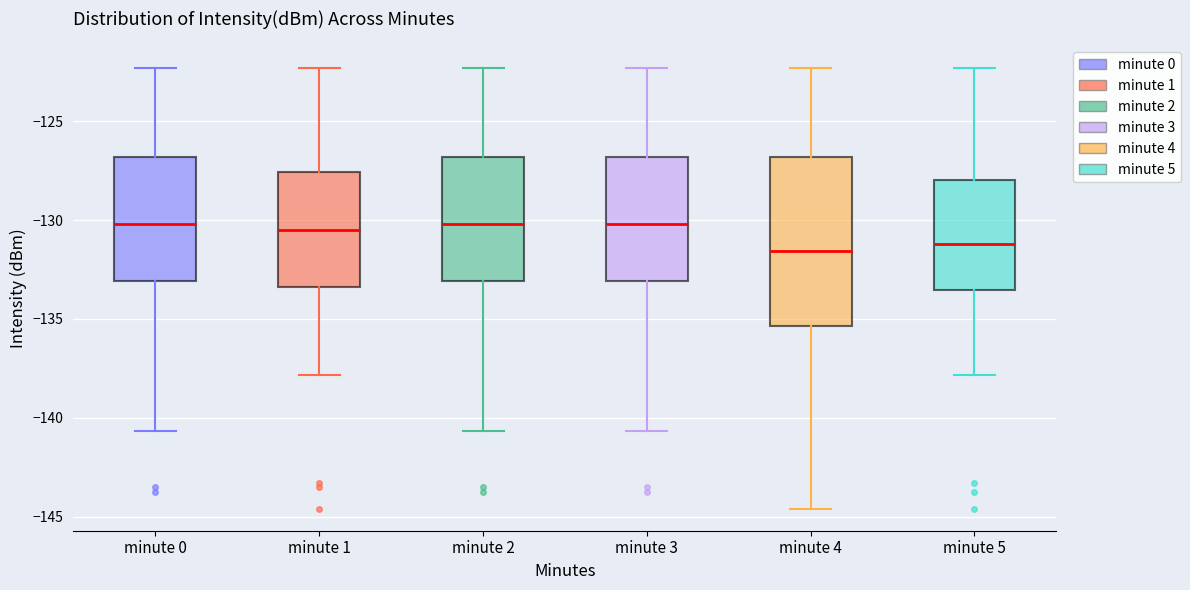

Which box is the tallest, from its lower edge to its upper edge?

minute 4